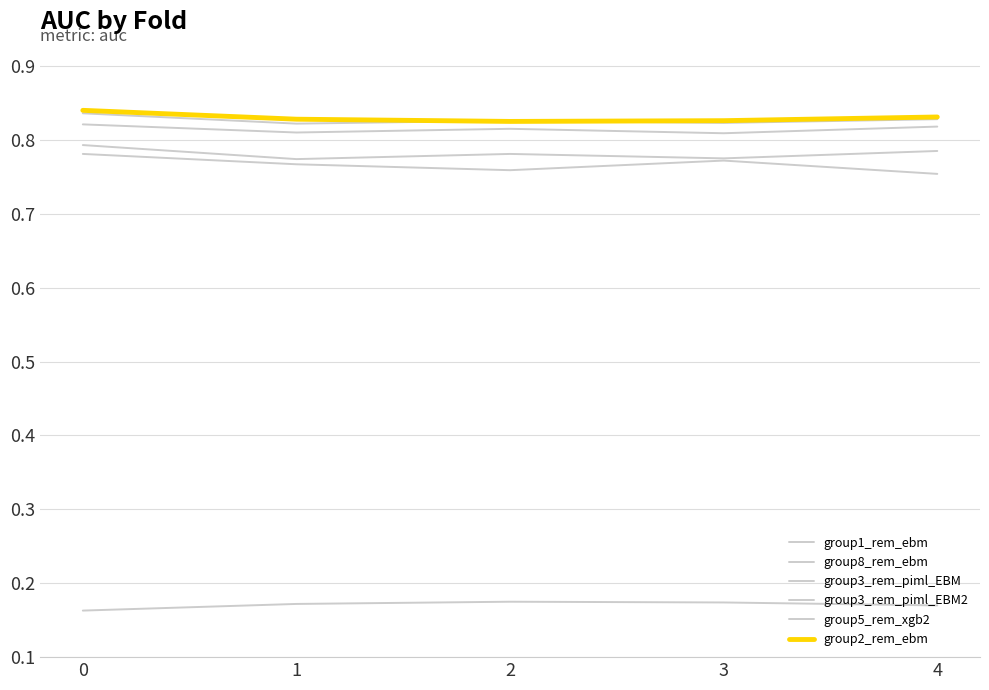

At 1, list the series in order from largest to smallest.

group2_rem_ebm, group5_rem_xgb2, group3_rem_piml_EBM2, group8_rem_ebm, group1_rem_ebm, group3_rem_piml_EBM